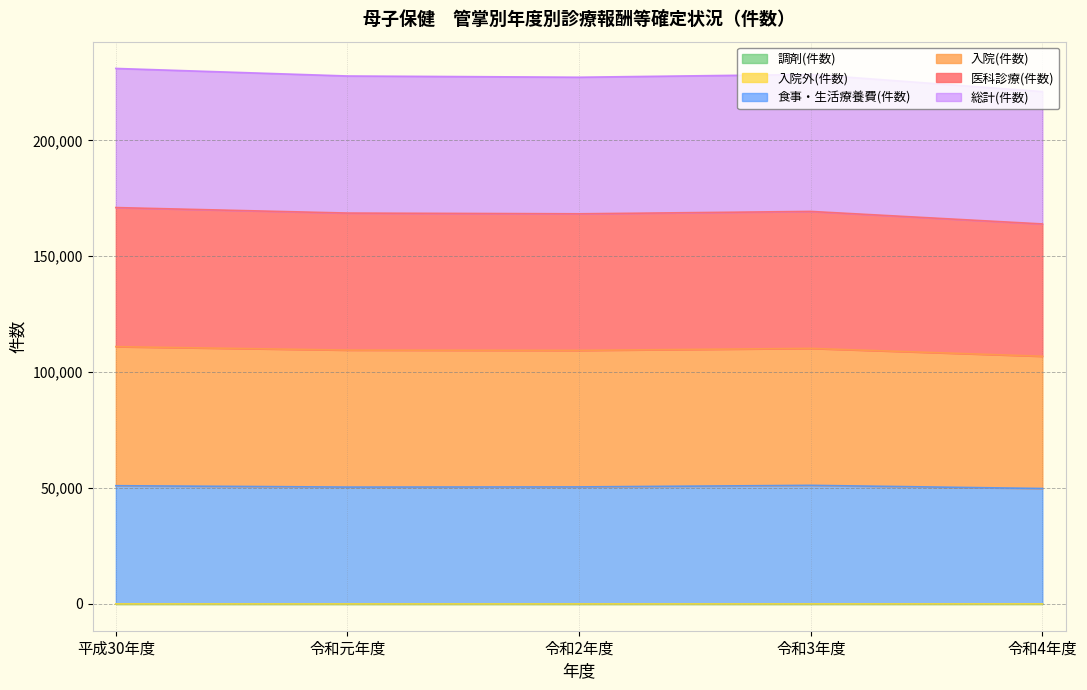

Rank the categories by 食事・生活療養費(件数) value from highest to lowest.

令和3年度, 平成30年度, 令和2年度, 令和元年度, 令和4年度